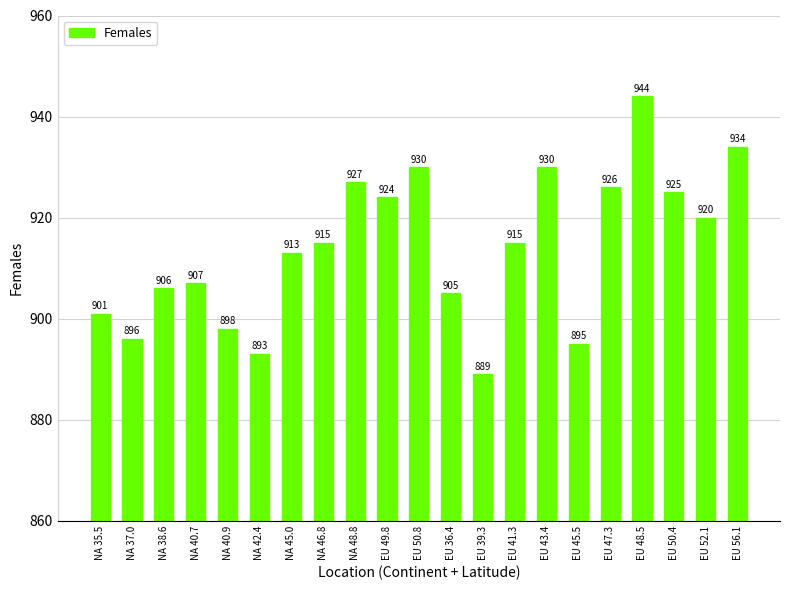

What is the smallest value displayed?

889